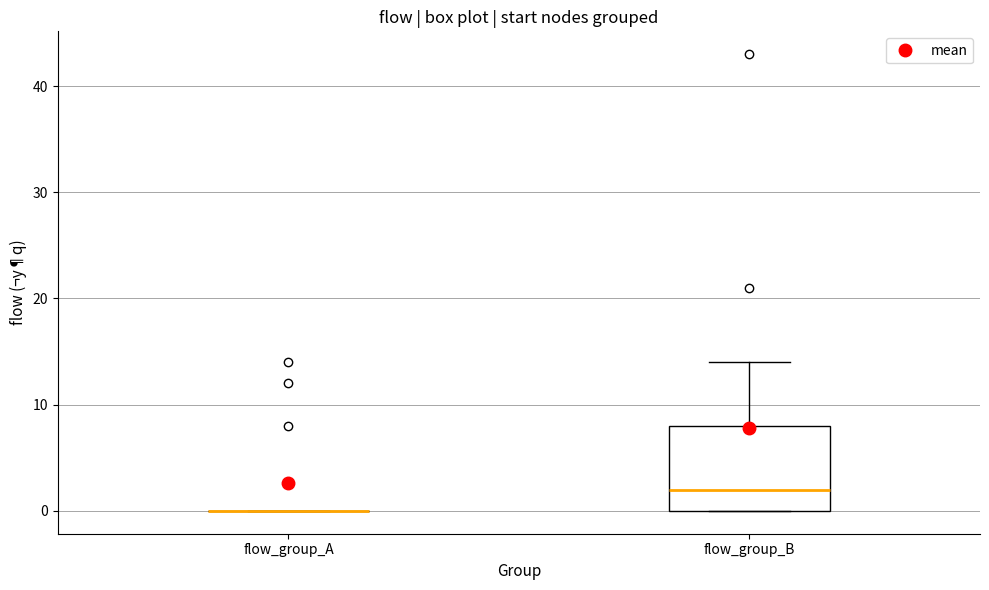

Reading left to right, transcribe this box plot: for each box, give where its median line is, the range the box spans, and where its two whiskers end, as read against the y-axis. The values are not printed on the chart, so give them approximately, as read against the axis.

flow_group_A: box collapsed to a line at 0, whiskers 0 to 0
flow_group_B: median 2, box 0 to 8, whiskers 0 to 14